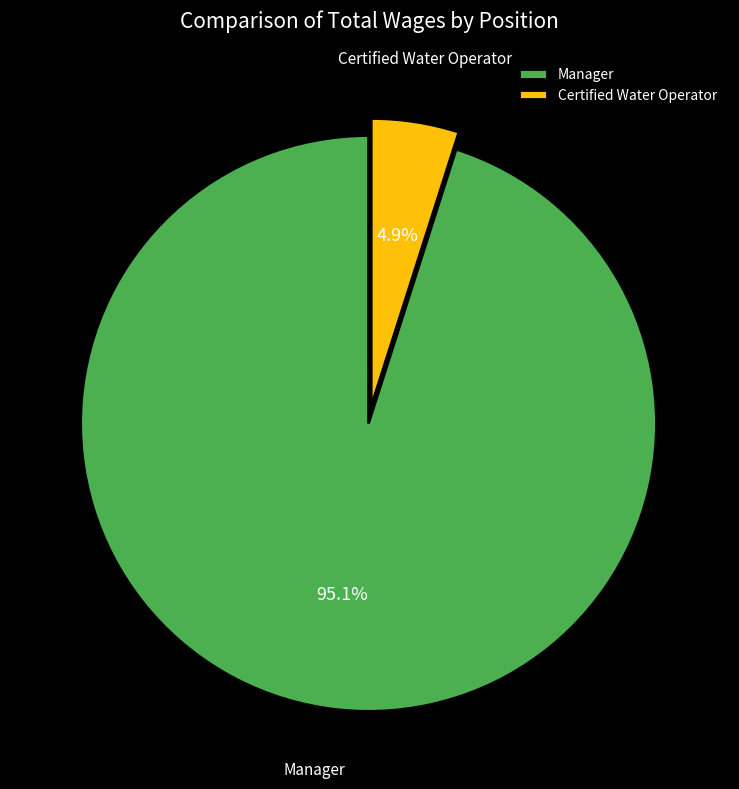

Is it true that Manager is 95% of the pie?

True